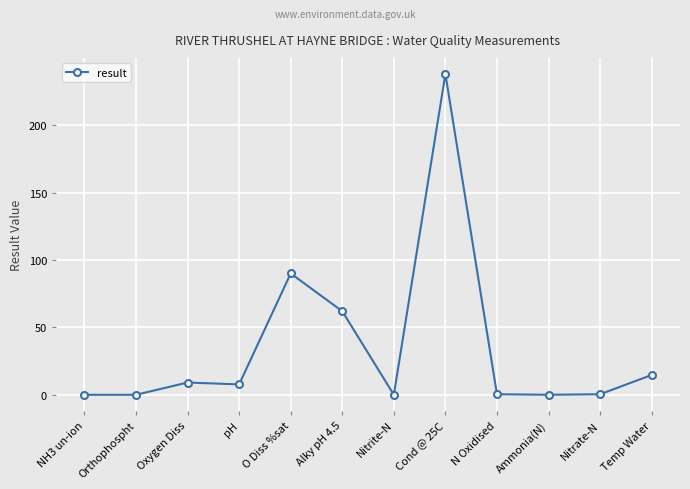

What is the average value?

35.2